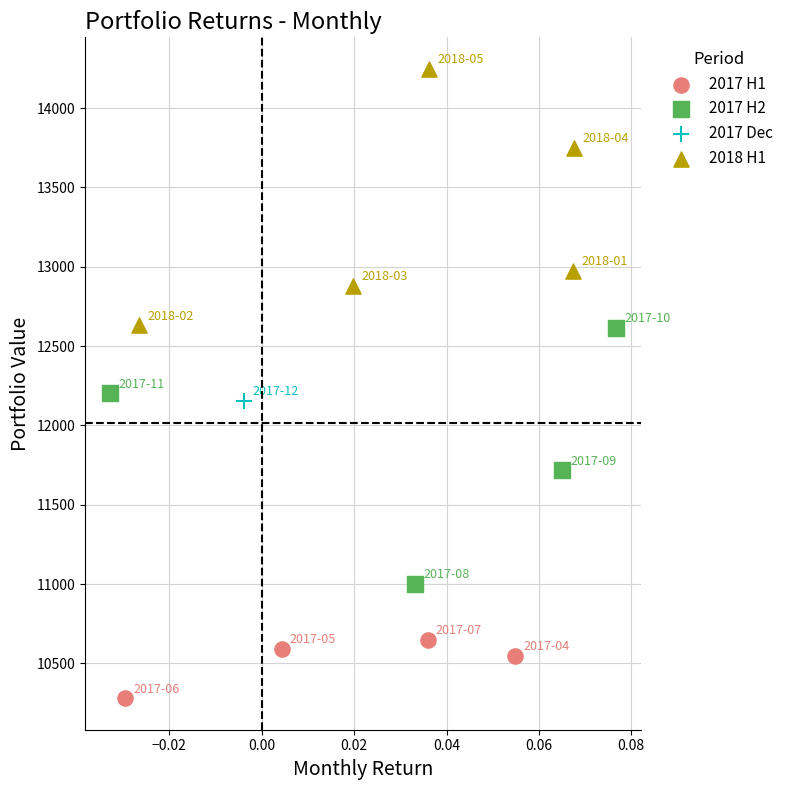

What are all the series names shown in the legend?

2017 H1, 2017 H2, 2017 Dec, 2018 H1